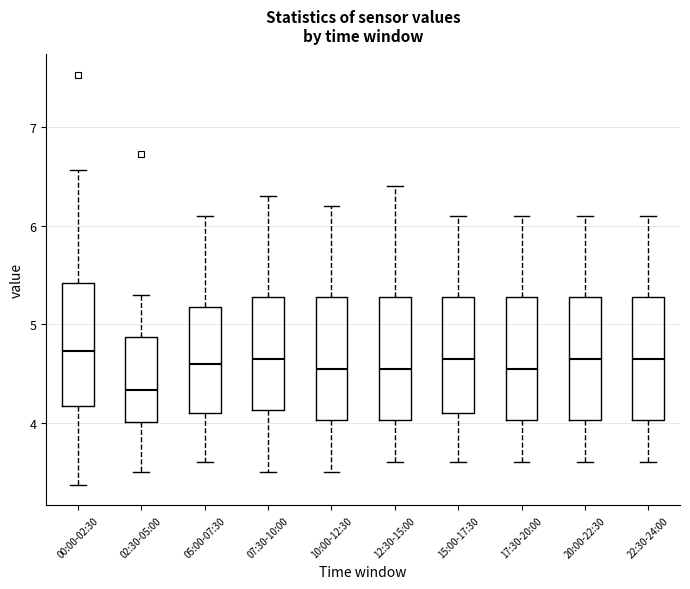

Reading left to right, read every box against the y-axis: the position of its median line, the range the box covers, and the ends of its whiskers. The values are not printed on the chart, so give them approximately, as read against the axis.

00:00-02:30: median 4.7, box 4.2 to 5.4, whiskers 3.4 to 6.6
02:30-05:00: median 4.3, box 4.0 to 4.9, whiskers 3.5 to 5.3
05:00-07:30: median 4.6, box 4.1 to 5.2, whiskers 3.6 to 6.1
07:30-10:00: median 4.7, box 4.1 to 5.3, whiskers 3.5 to 6.3
10:00-12:30: median 4.6, box 4.0 to 5.3, whiskers 3.5 to 6.2
12:30-15:00: median 4.6, box 4.0 to 5.3, whiskers 3.6 to 6.4
15:00-17:30: median 4.7, box 4.1 to 5.3, whiskers 3.6 to 6.1
17:30-20:00: median 4.6, box 4.0 to 5.3, whiskers 3.6 to 6.1
20:00-22:30: median 4.7, box 4.0 to 5.3, whiskers 3.6 to 6.1
22:30-24:00: median 4.7, box 4.0 to 5.3, whiskers 3.6 to 6.1